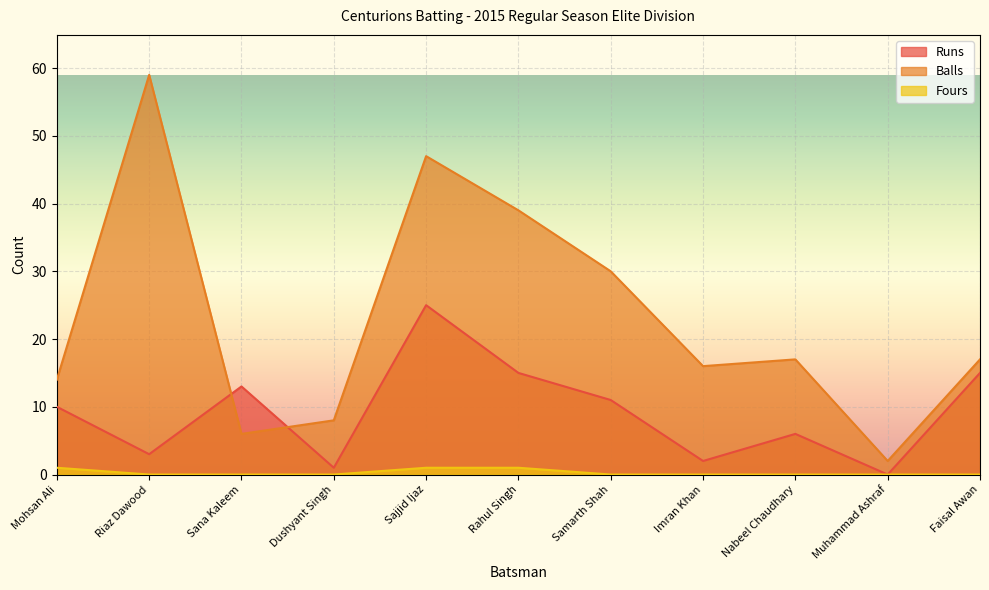

How many values in the Runs series are below 10?

5